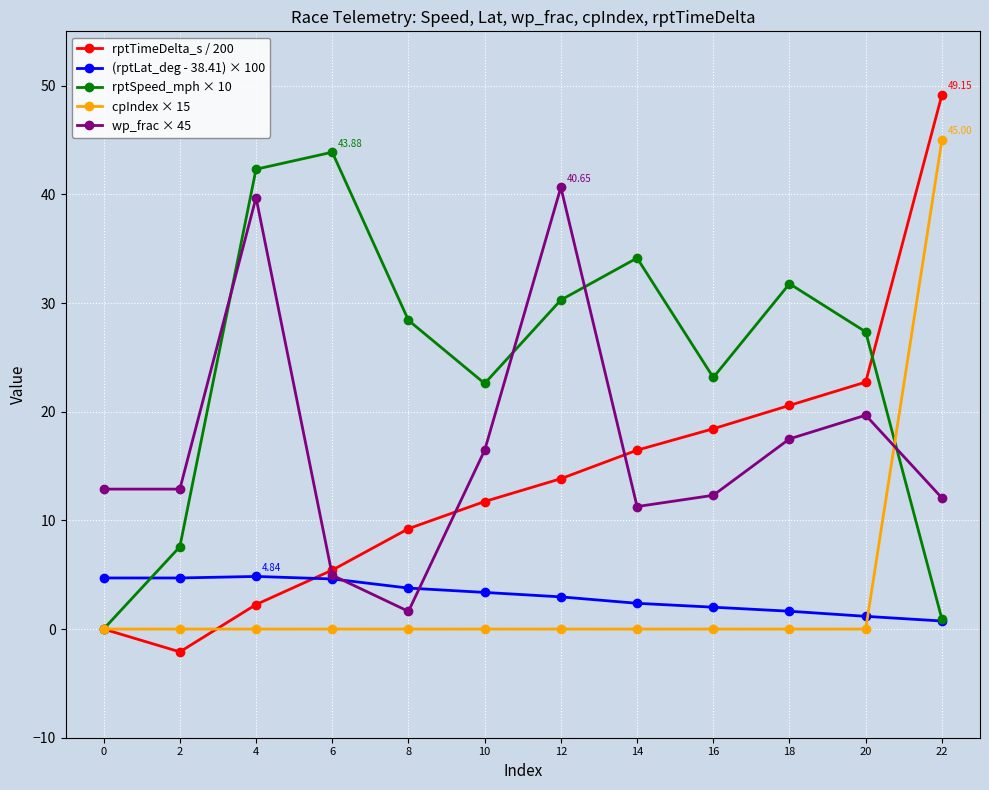

What value does the rptTimeDelta_s / 200 series have at 16?

18.4